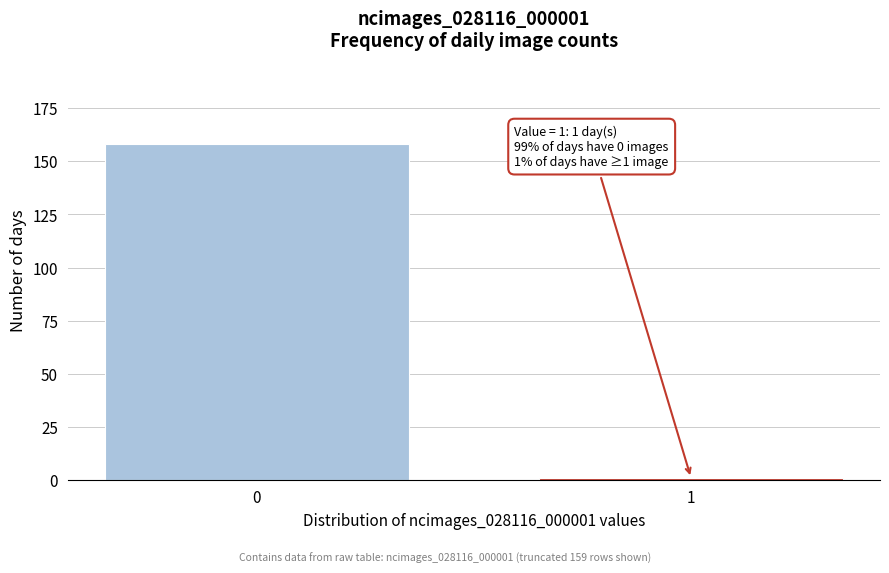

Reading left to right, what are all the values shown in this chart?

158	1